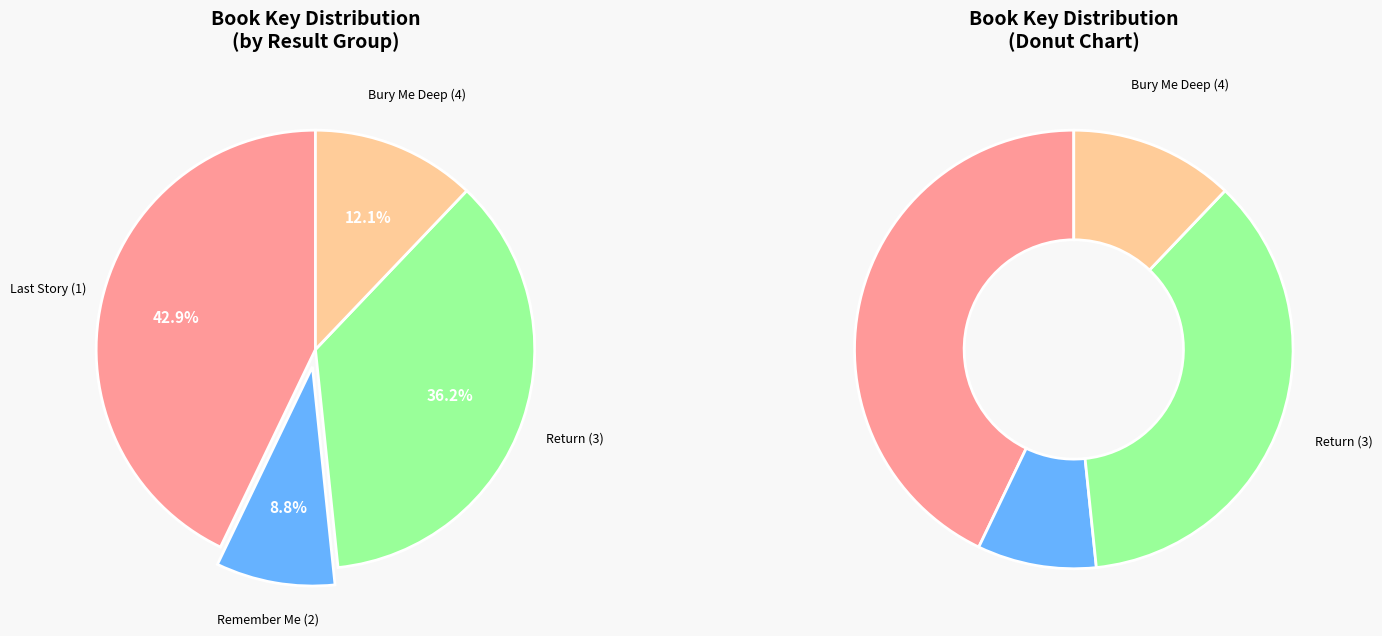

Is it true that Return (3) is 24% of the pie?

False